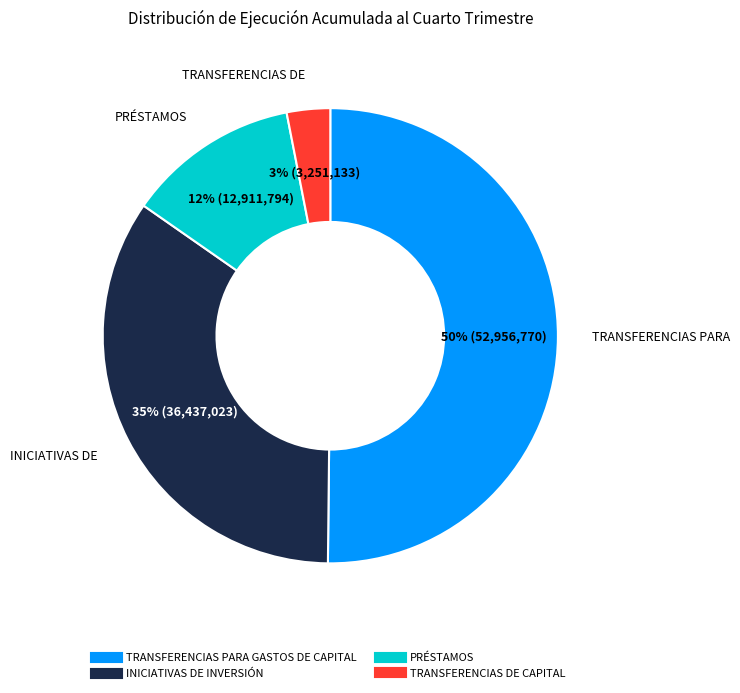

To the nearest percent, what is the difference between the TRANSFERENCIAS PARA GASTOS DE CAPITAL and PRÉSTAMOS slice percentages?

38%